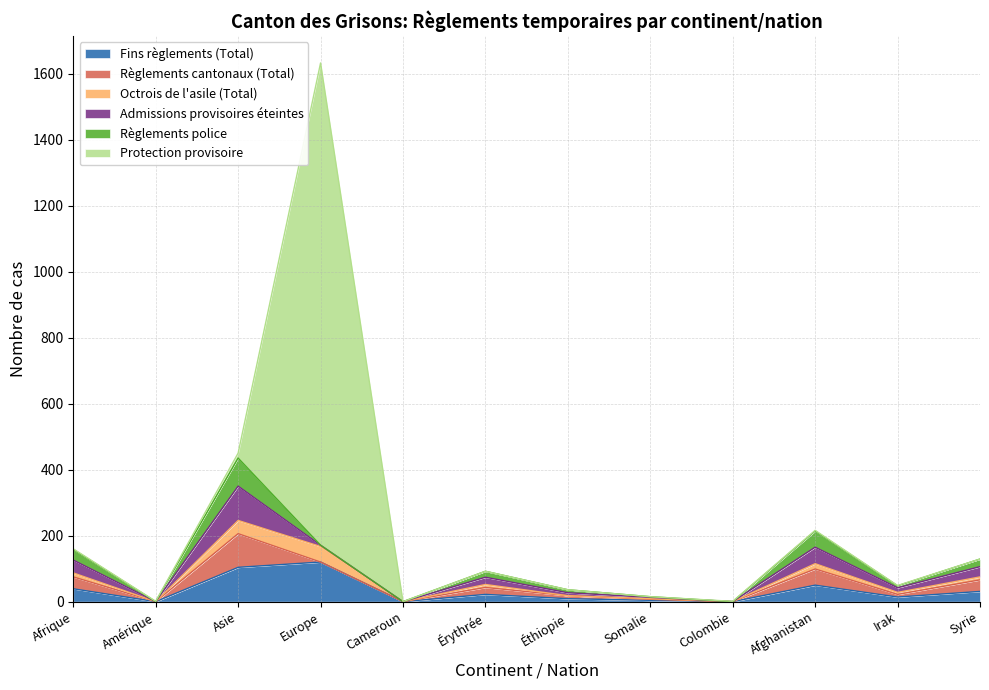

What is the greatest value displayed?

1461